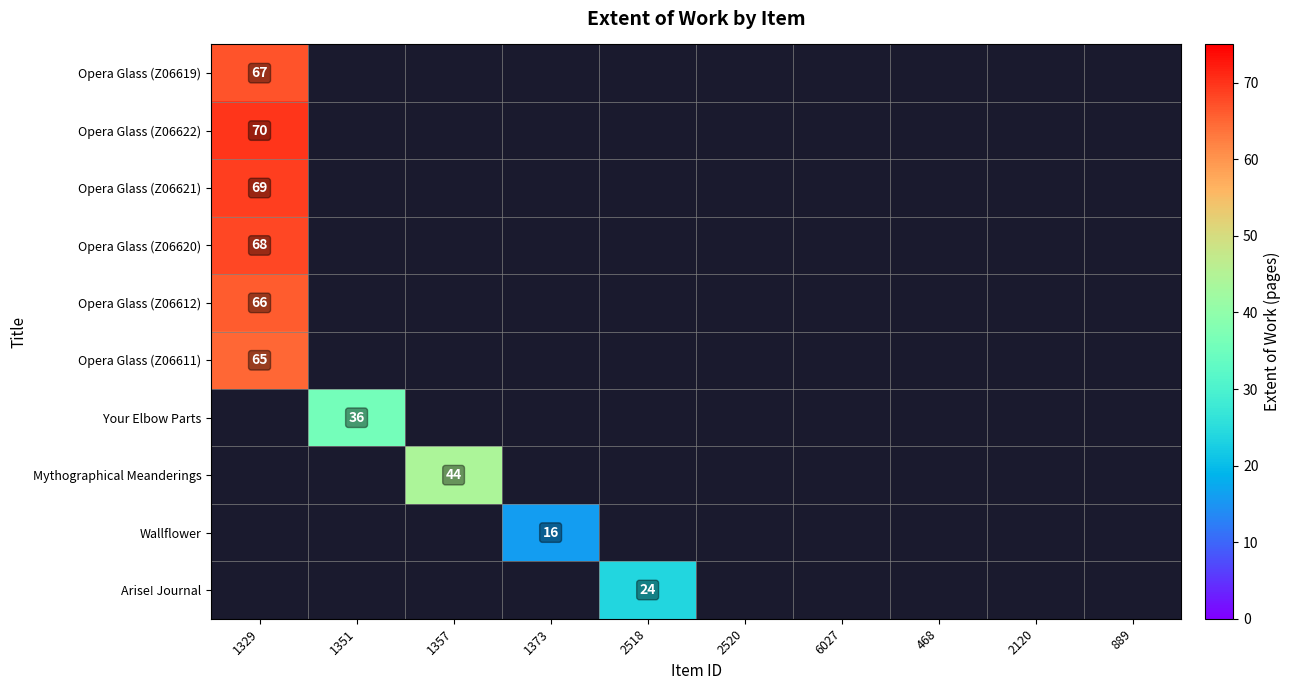

What is the maximum value shown in the chart?

70